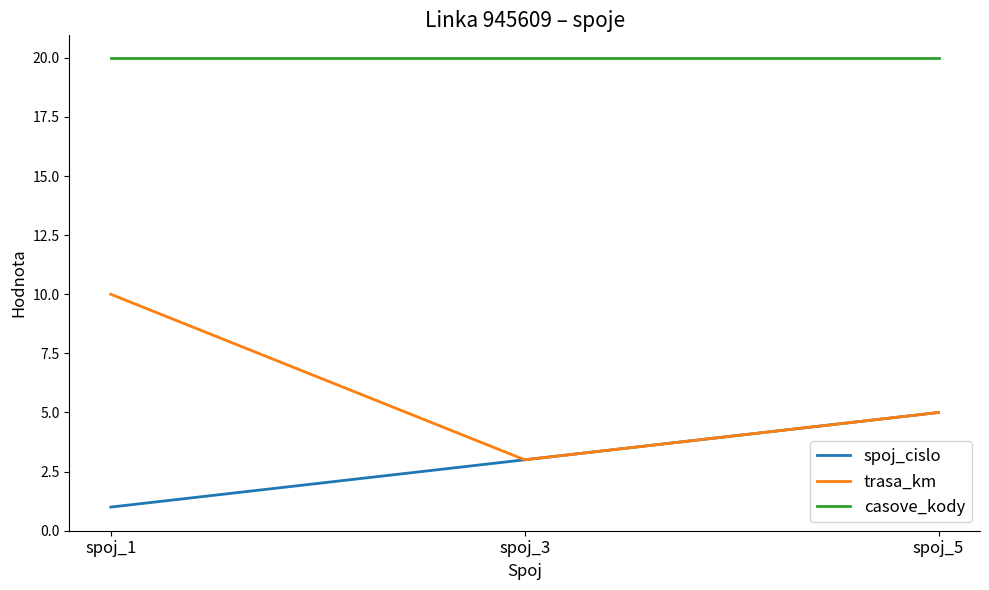

What is the difference between the highest and lowest values at spoj_3?

17